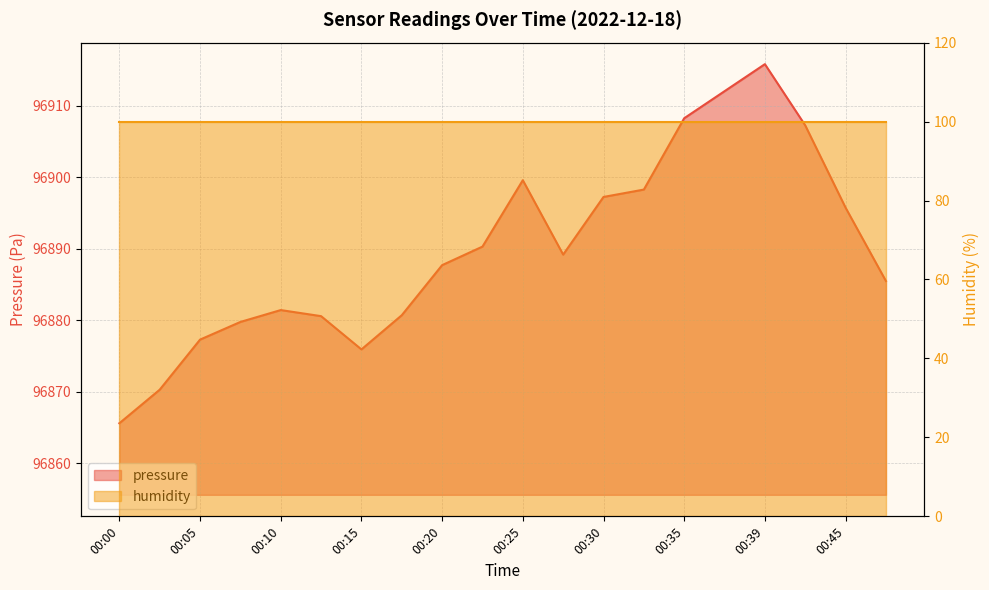

What is the change in value from 00:20 to 00:25?

+11.9